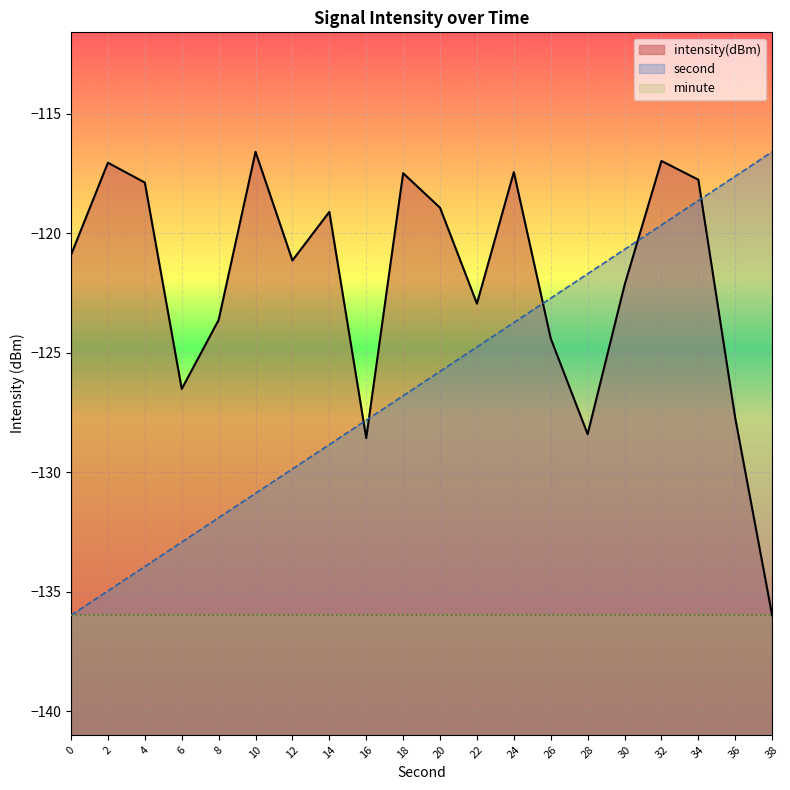

Read the second value at 32.

-119.7